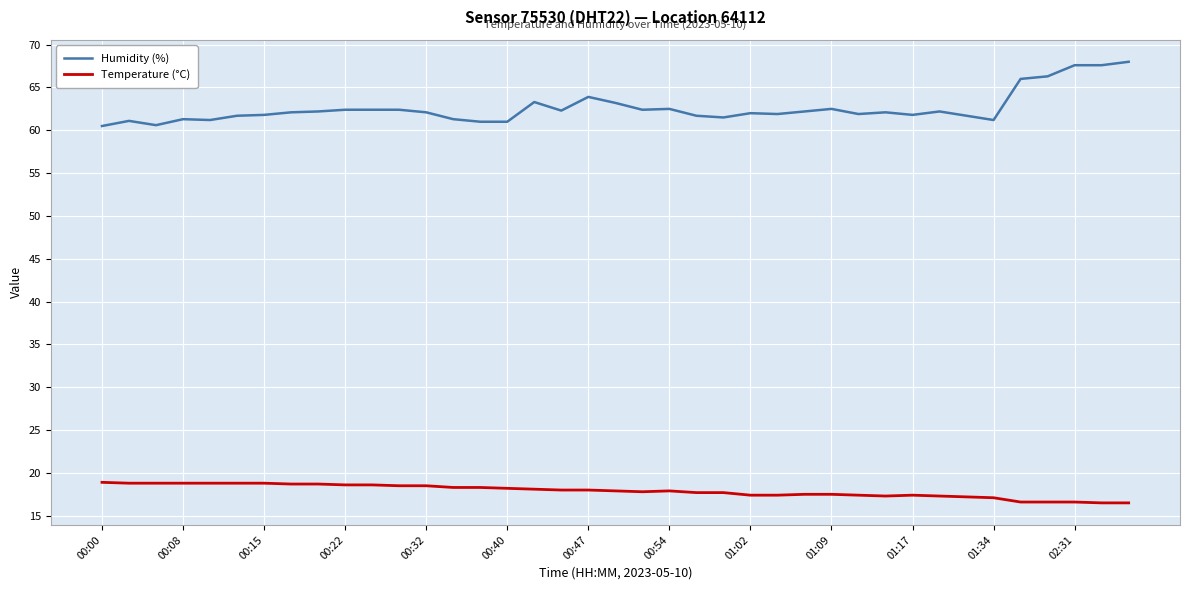

True or false: Humidity (%) has more than 1 points higher than both neighbors.

True